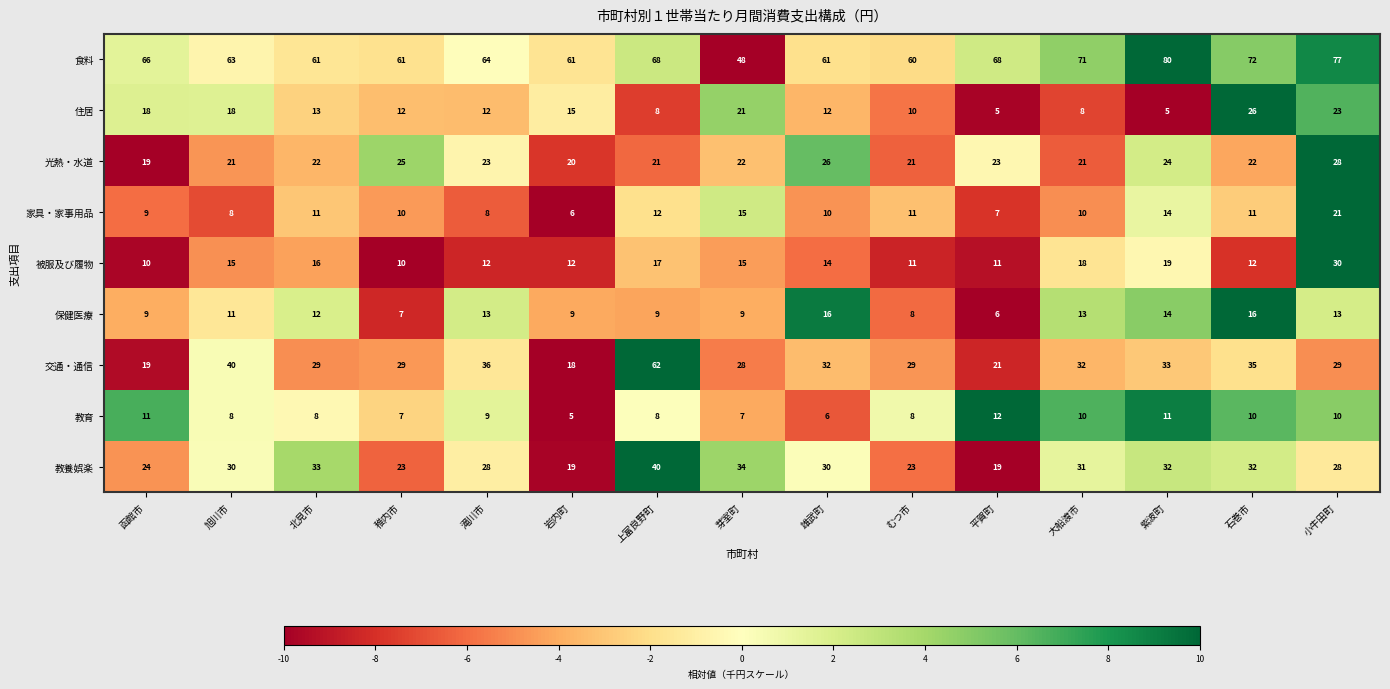

What is the maximum value shown in the chart?

80